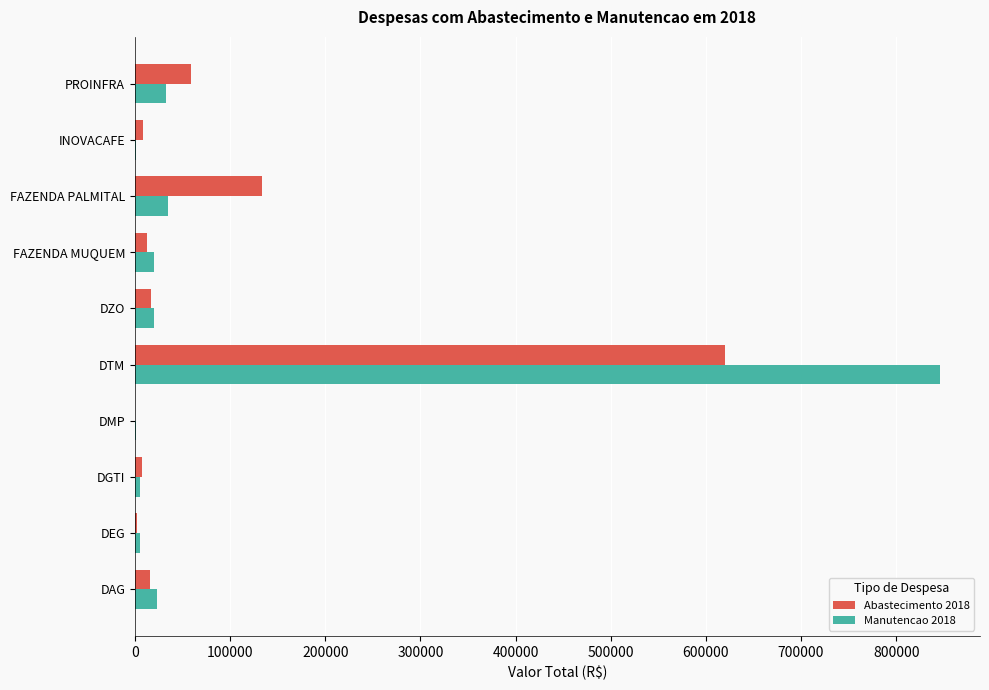

Is the value of Manutencao 2018 at DEG greater than the value of Abastecimento 2018 at PROINFRA?

No